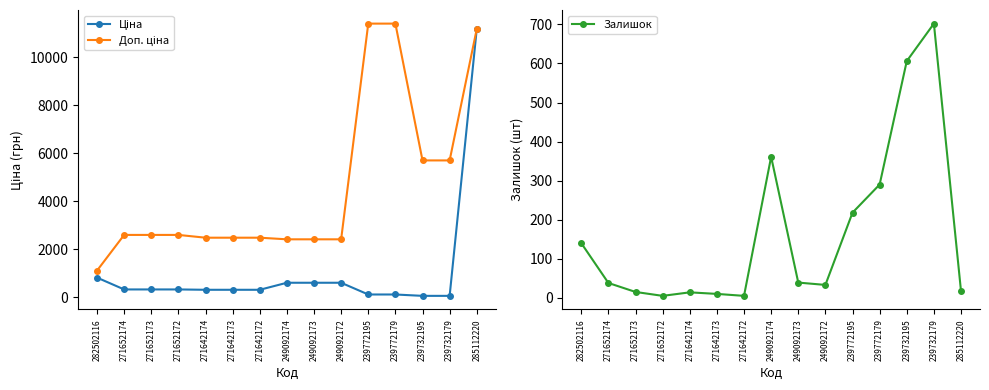

Reading right to left, what are all the values shown in this chart?

Ціна: 285112220=11188.2	239732179=57.0	239732195=57.0	239772179=114.1	239772195=114.1	249092172=603.7	249092173=603.7	249092174=603.7	271642172=310.3	271642173=310.3	271642174=310.3	271652172=324.8	271652173=324.8	271652174=324.8	282502116=818.5
Доп. ціна: 285112220=11188.2	239732179=5705.0	239732195=5705.0	239772179=11410.0	239772195=11410.0	249092172=2414.8	249092173=2414.8	249092174=2414.8	271642172=2482.4	271642173=2482.4	271642174=2482.4	271652172=2598.3	271652173=2598.3	271652174=2598.3	282502116=1109.2
Залишок: 285112220=17.0	239732179=702.0	239732195=606.0	239772179=290.0	239772195=218.0	249092172=33.0	249092173=39.0	249092174=361.0	271642172=5.0	271642173=10.0	271642174=14.0	271652172=5.0	271652173=15.0	271652174=38.0	282502116=140.0